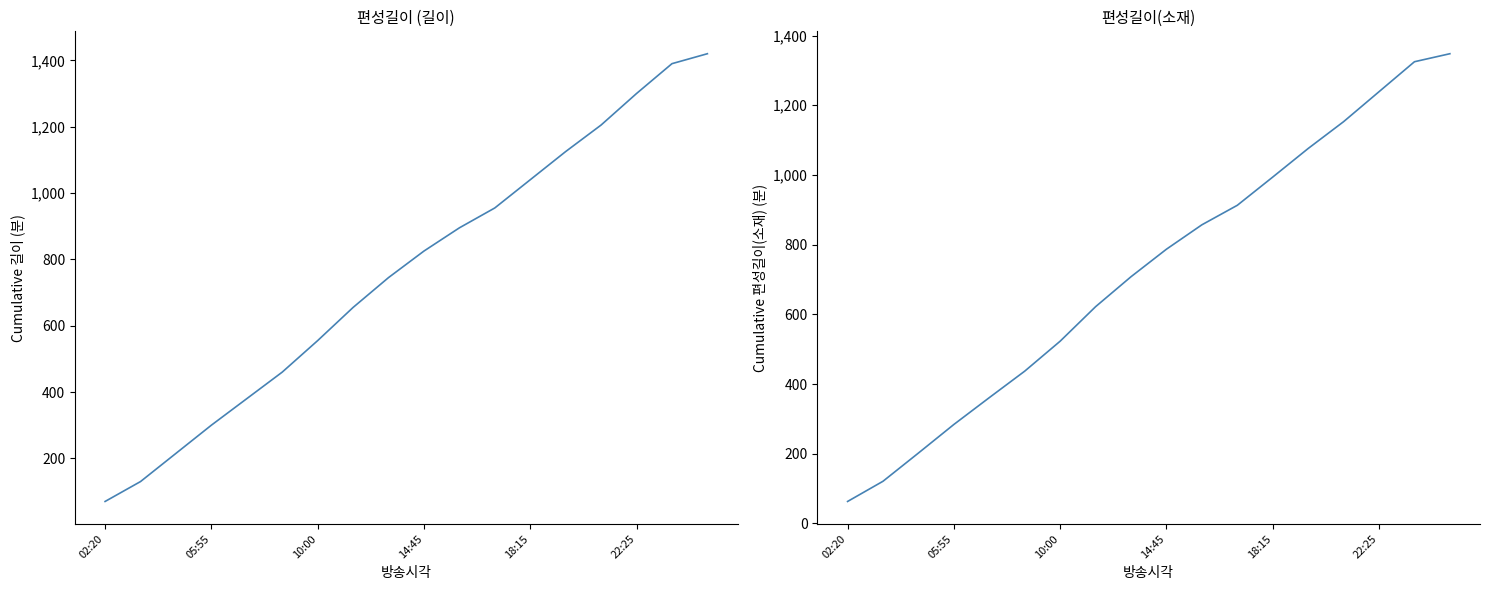

The value of 편성길이(소재) at 17 is 369. True or false?

False